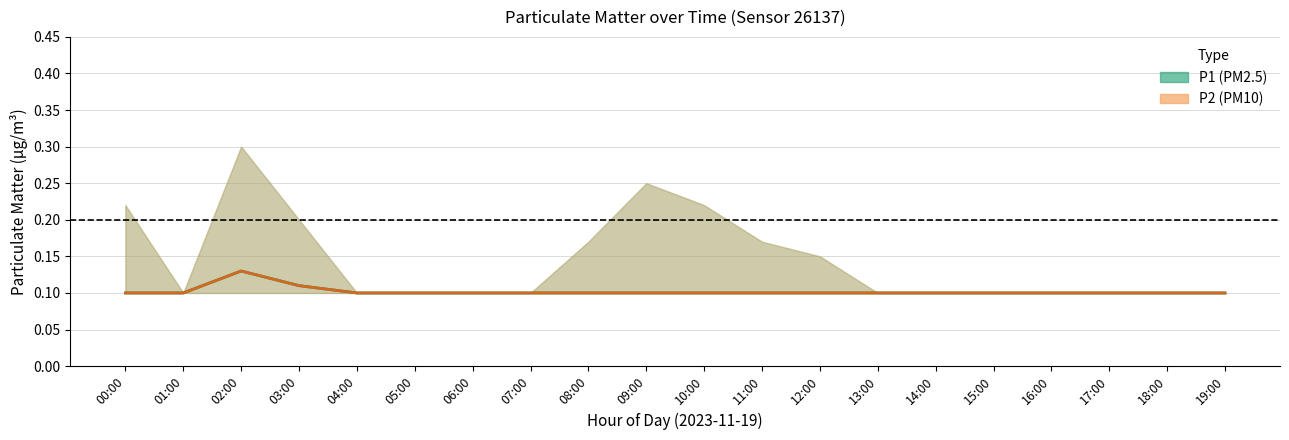

Rank the series at 03:00 from highest to lowest value.

P1 mean, P2 mean